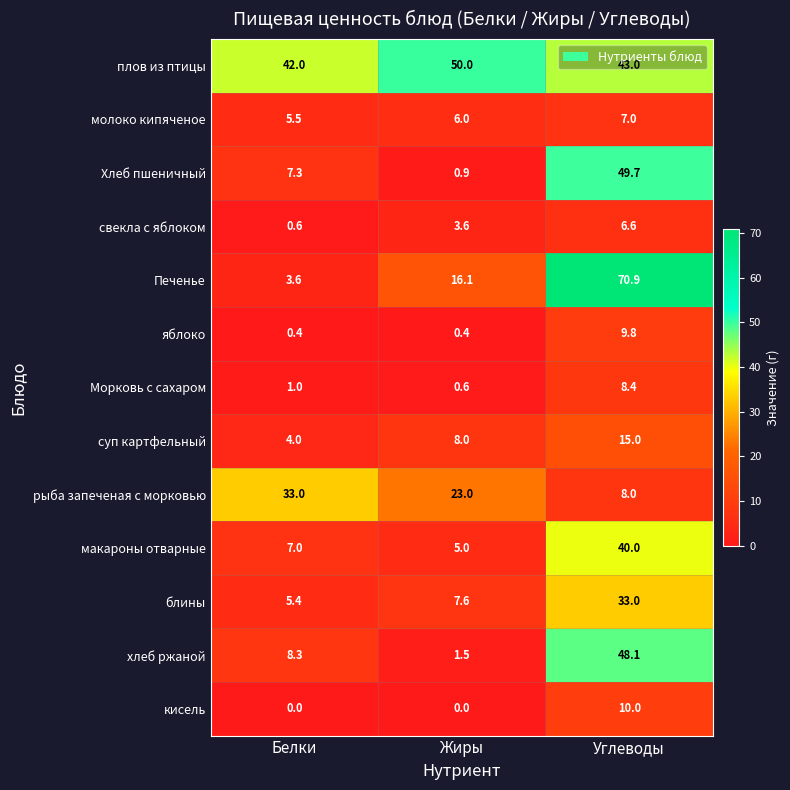

What is the average value of the Печенье series?

30.2